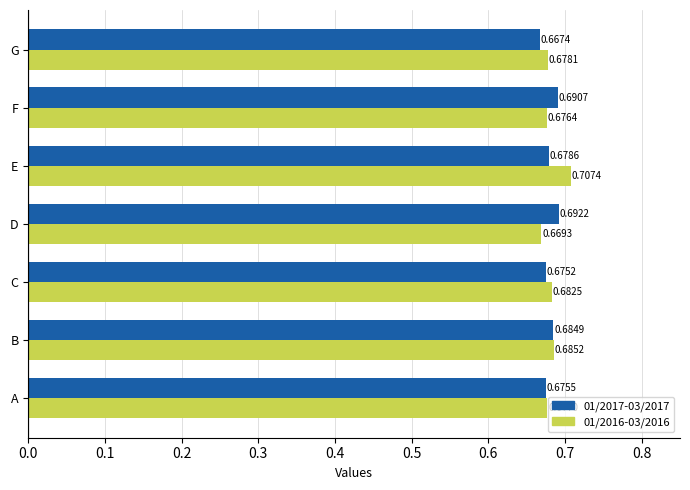

Where is 01/2016-03/2016 nearest to the value 0?

D